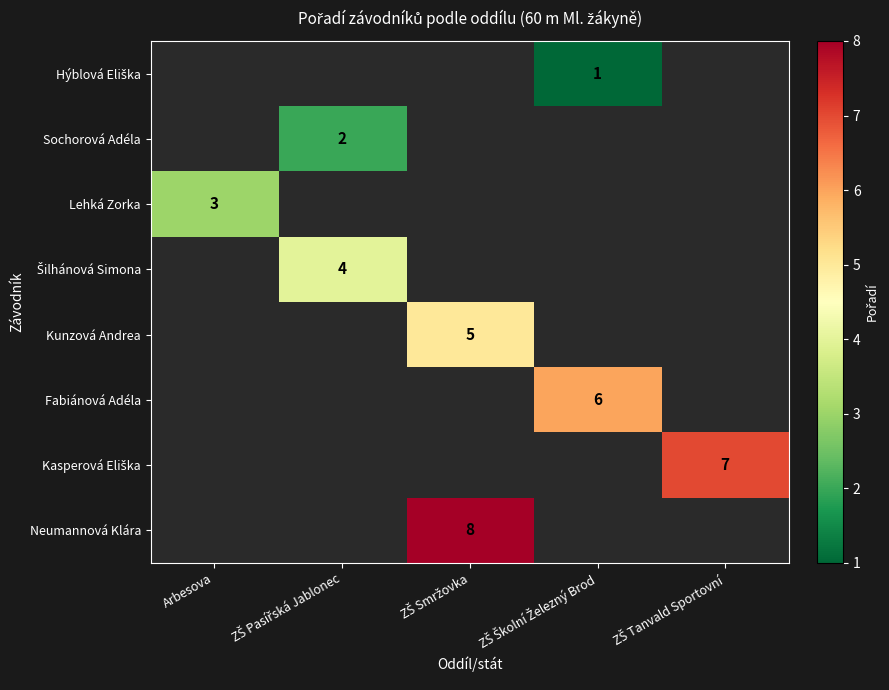

What is the spread (max minus min) of values at ZŠ Školní Železný Brod?

5.0